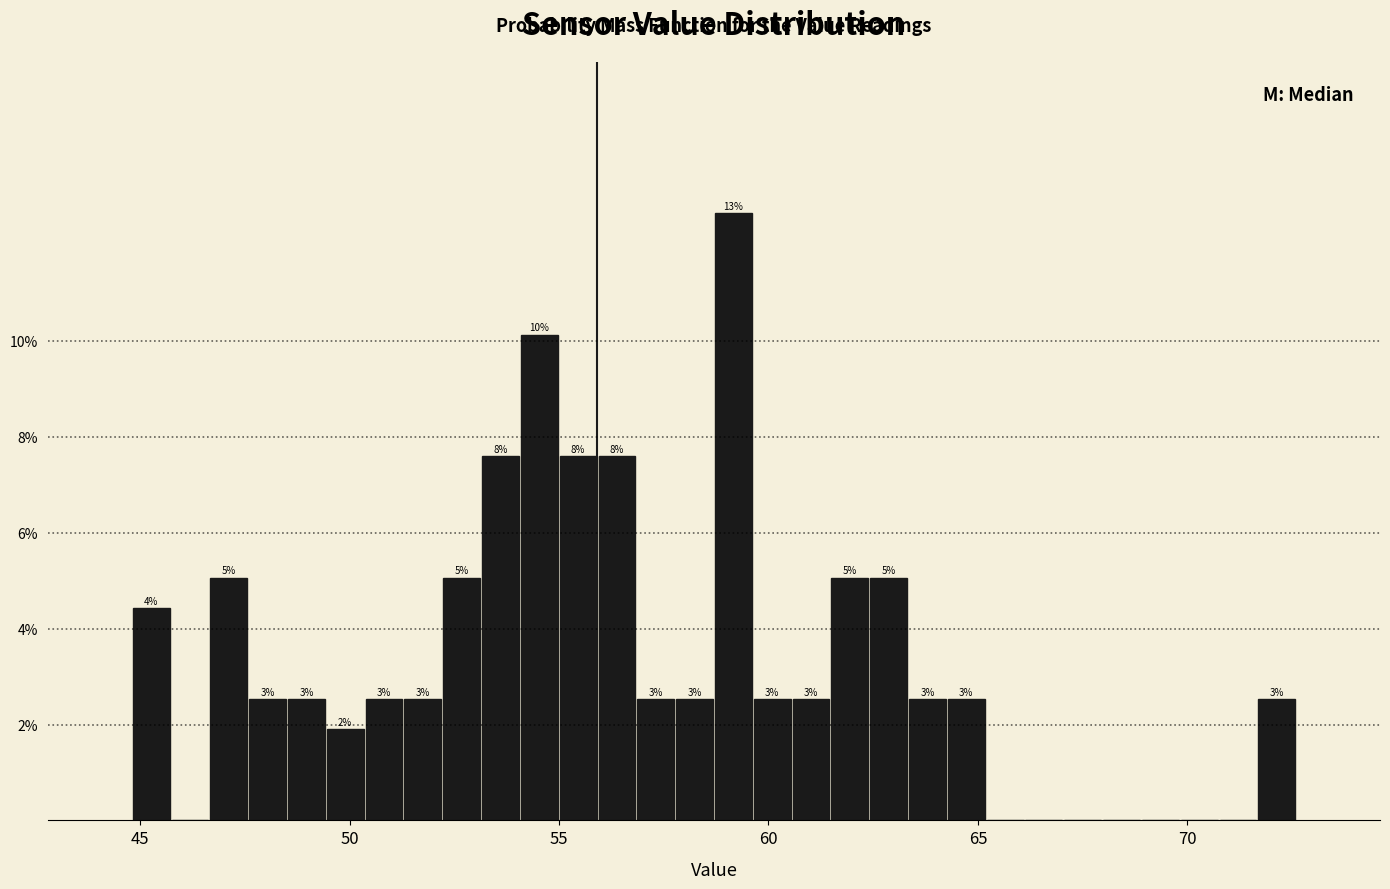

Read against the x-axis, roughly where is the centre of the tallest bar?

59.0